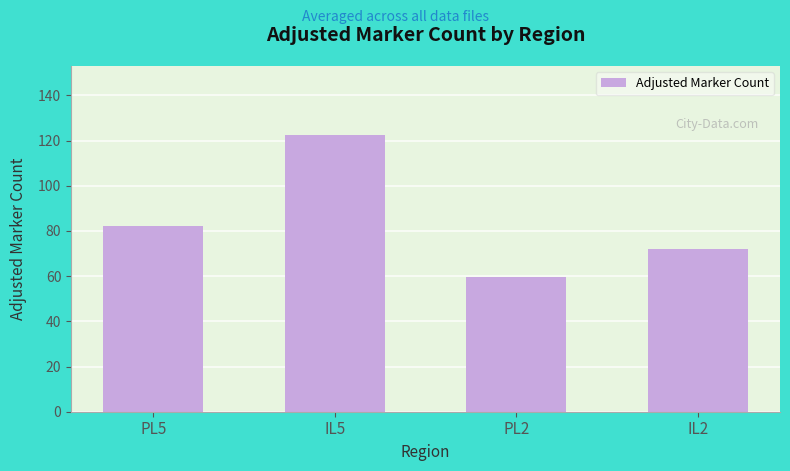

What is the sum of the values at PL2 and IL5?

182.0